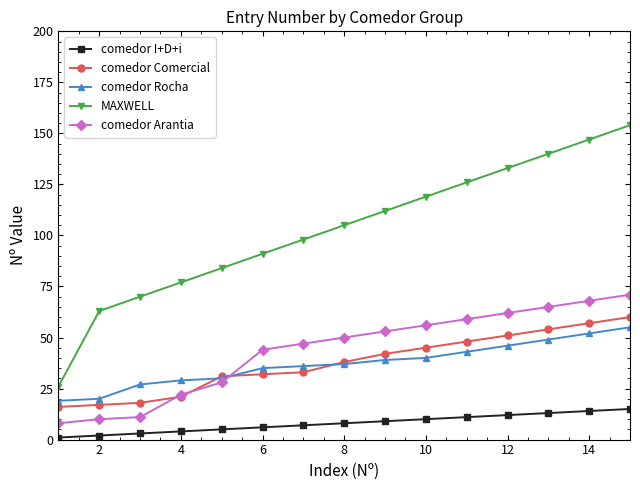

What is the maximum value for MAXWELL?

154